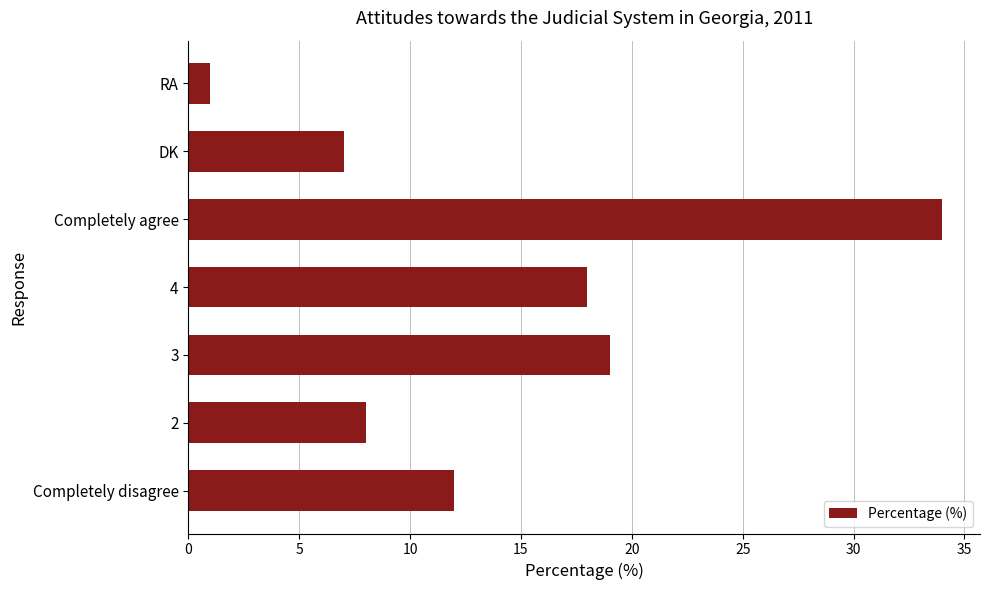

What is the ratio of the value at 2 to the value at 3?

0.4